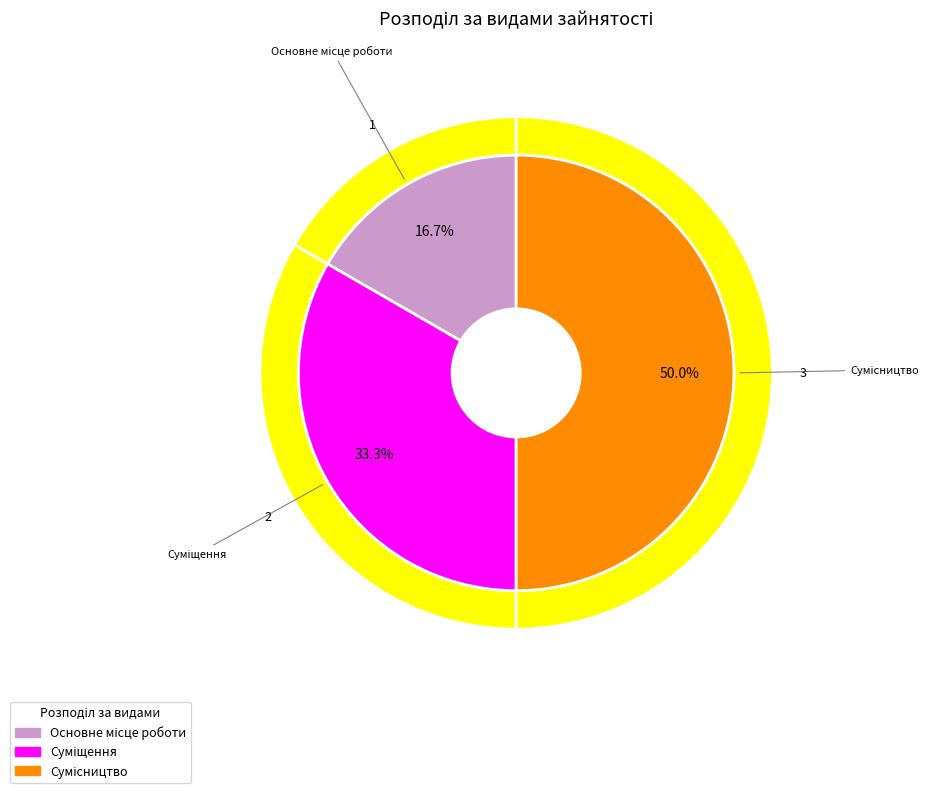

What is the smallest slice in the pie chart?

Основне місце роботи